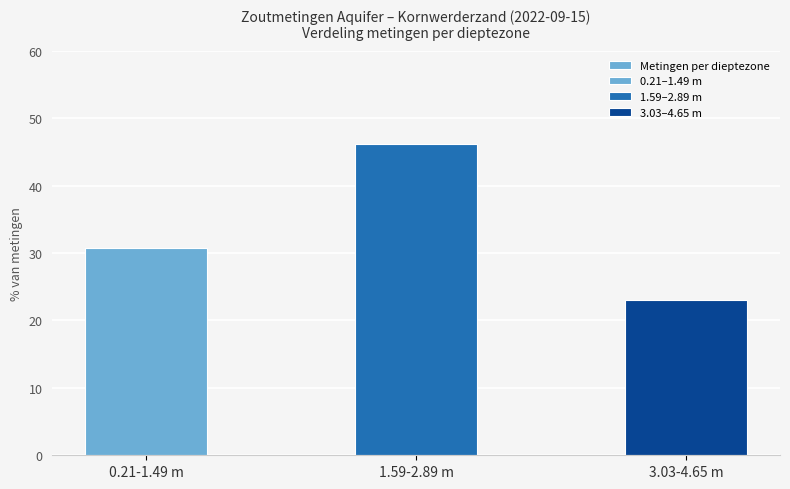

True or false: the data shows 30.8 at 0.21-1.49 m.

True